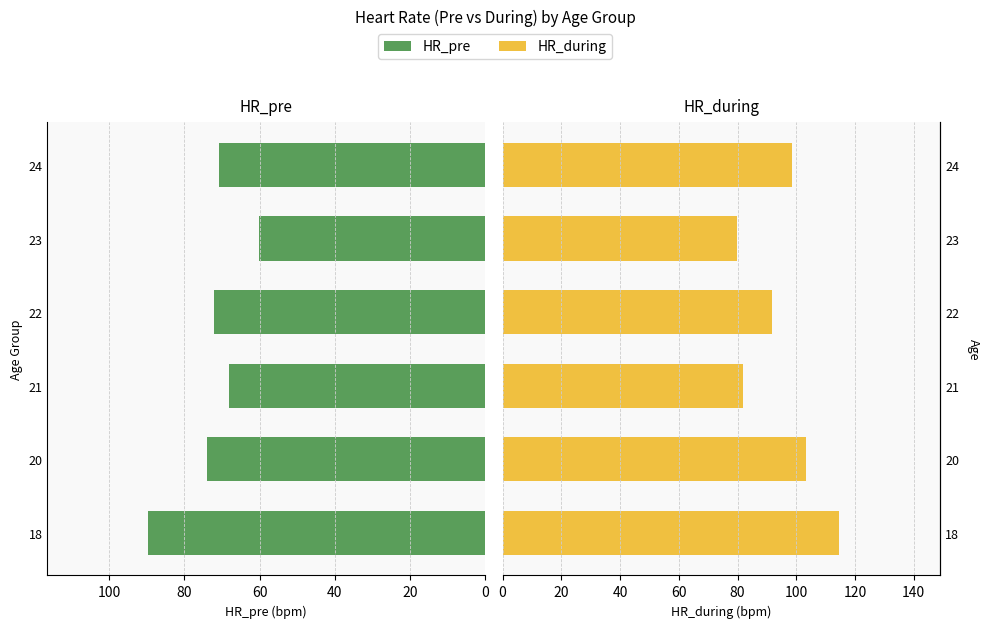

How many bars are there in total?

12